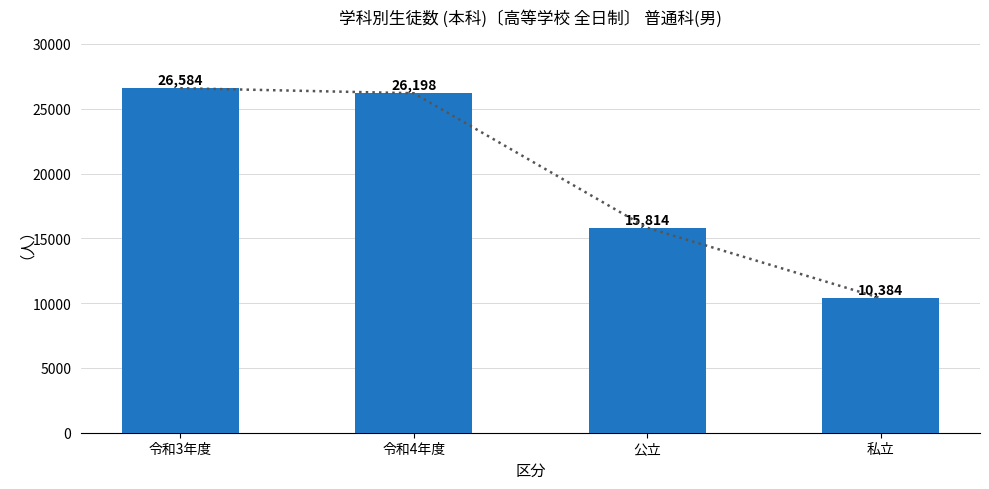

At which category does the chart reach its peak across all series?

令和3年度